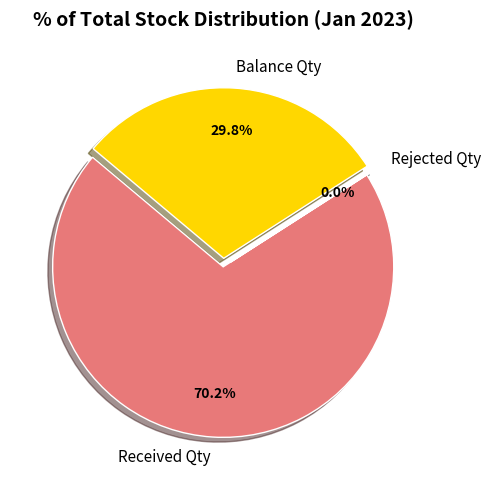

Combined, what portion of the pie is Received Qty and Balance Qty?

100.0%